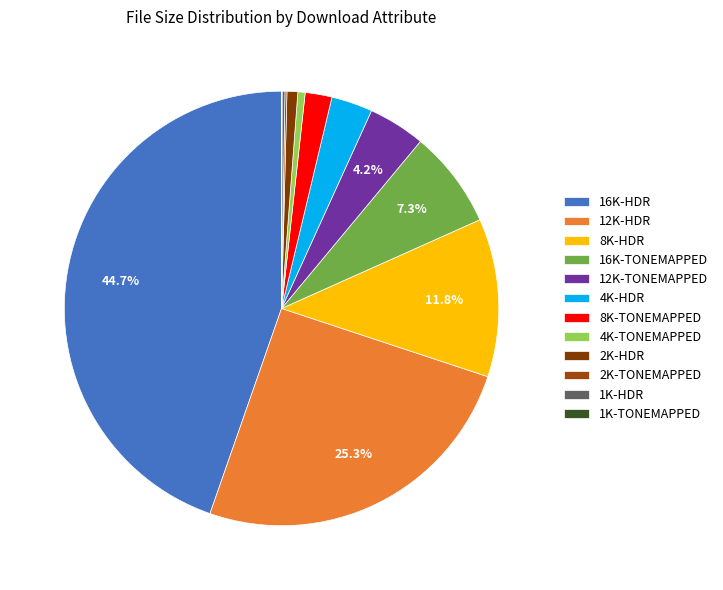

How many slices are in this pie chart?

12